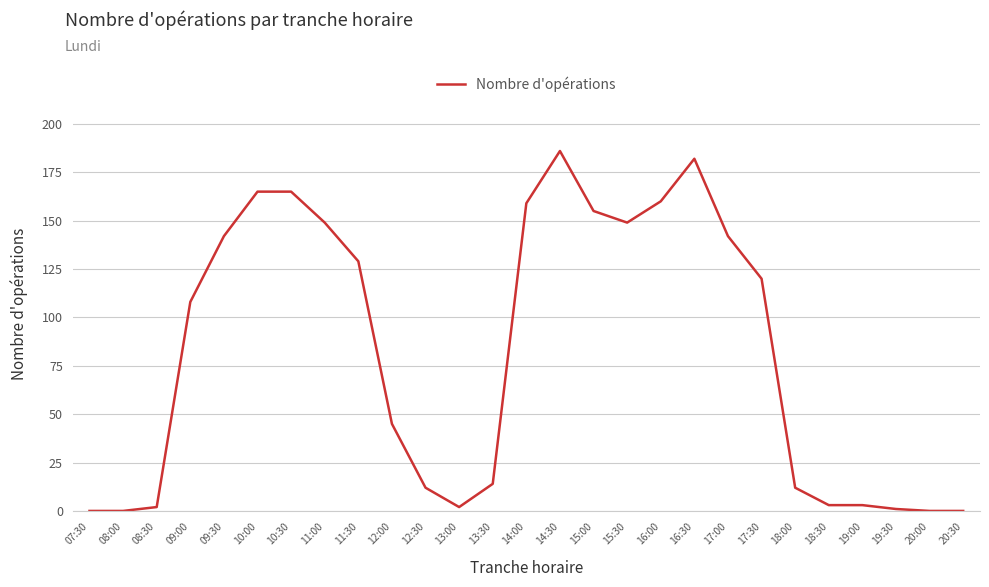

True or false: the data shows 120 at 17:30.

True